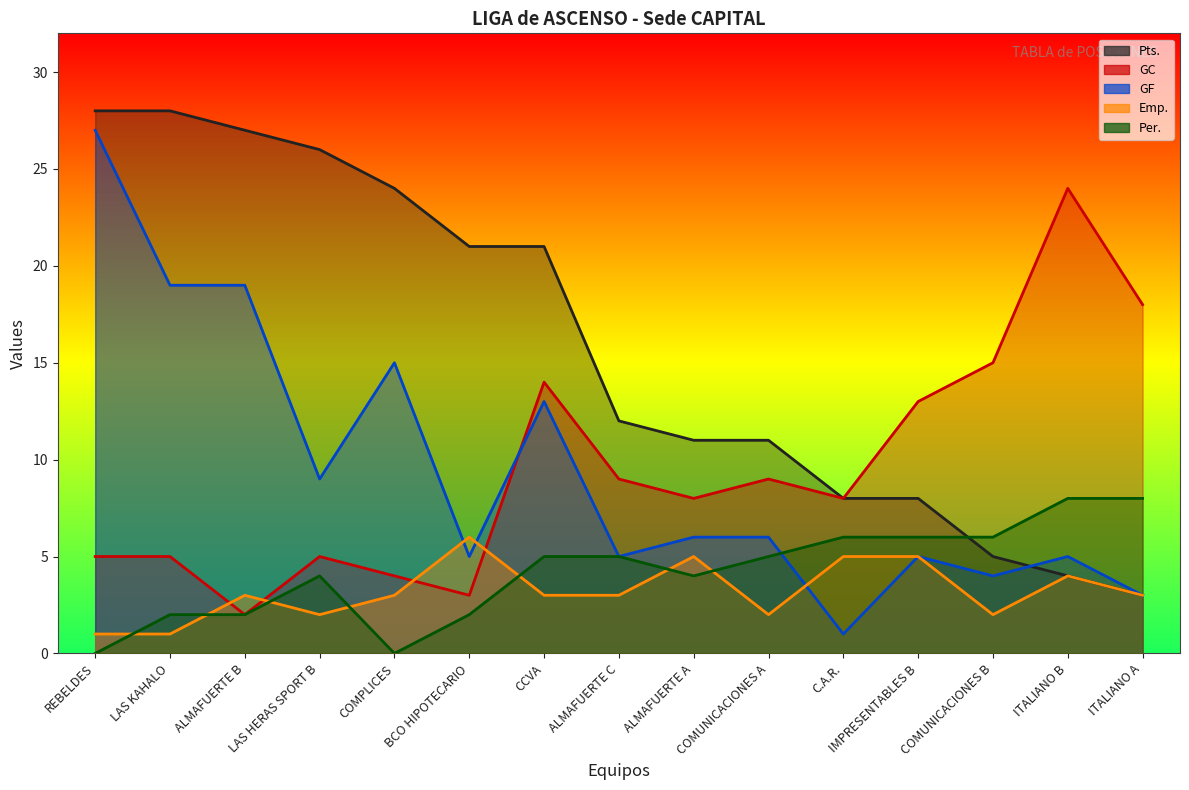

What is the total value across all series at IMPRESENTABLES B?

37